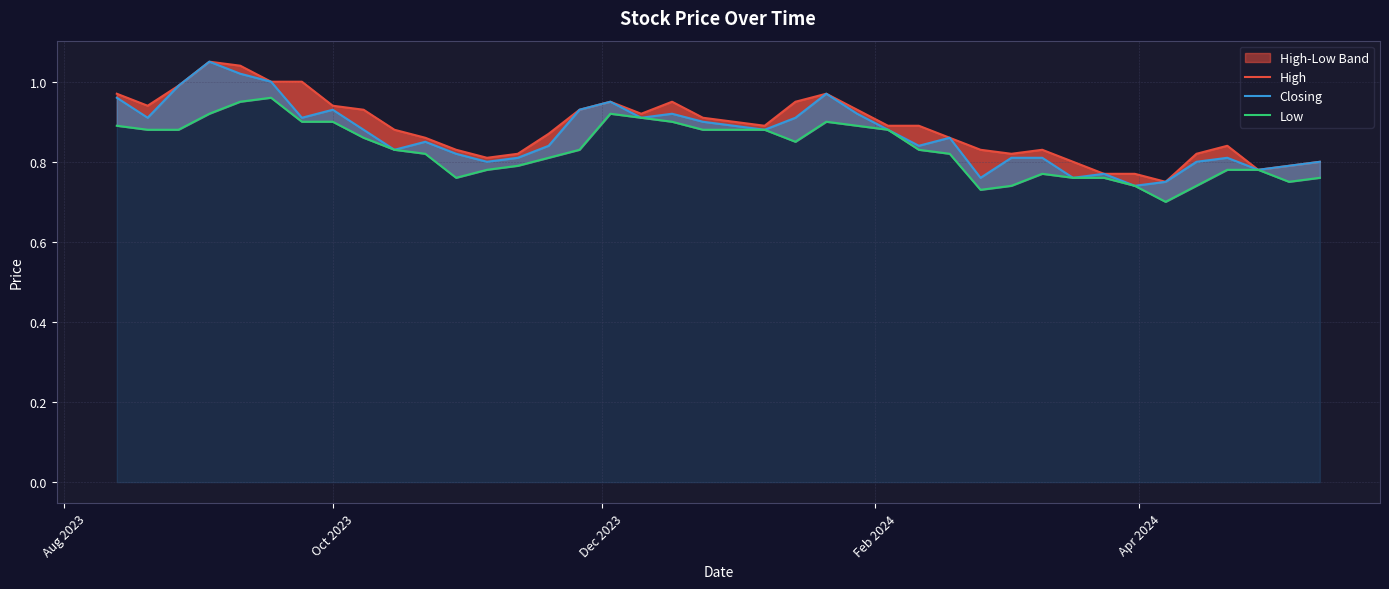

At how many categories does at least one series exceed 0?

40